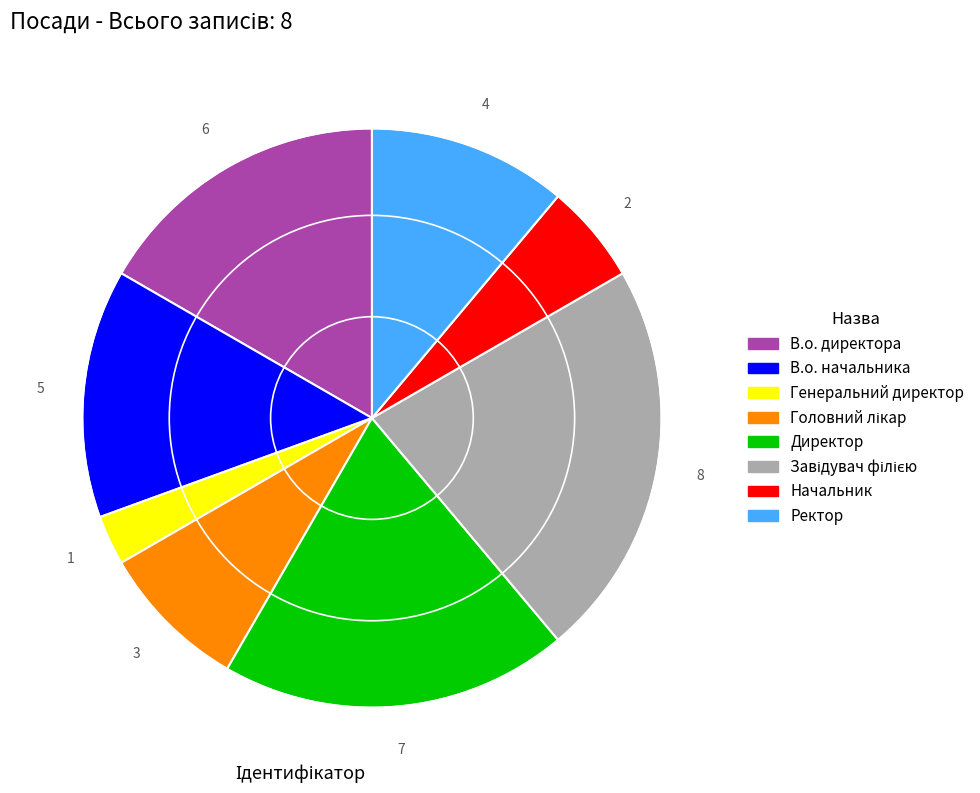

Is the sum of В.о. директора and Генеральний директор greater than half?

No